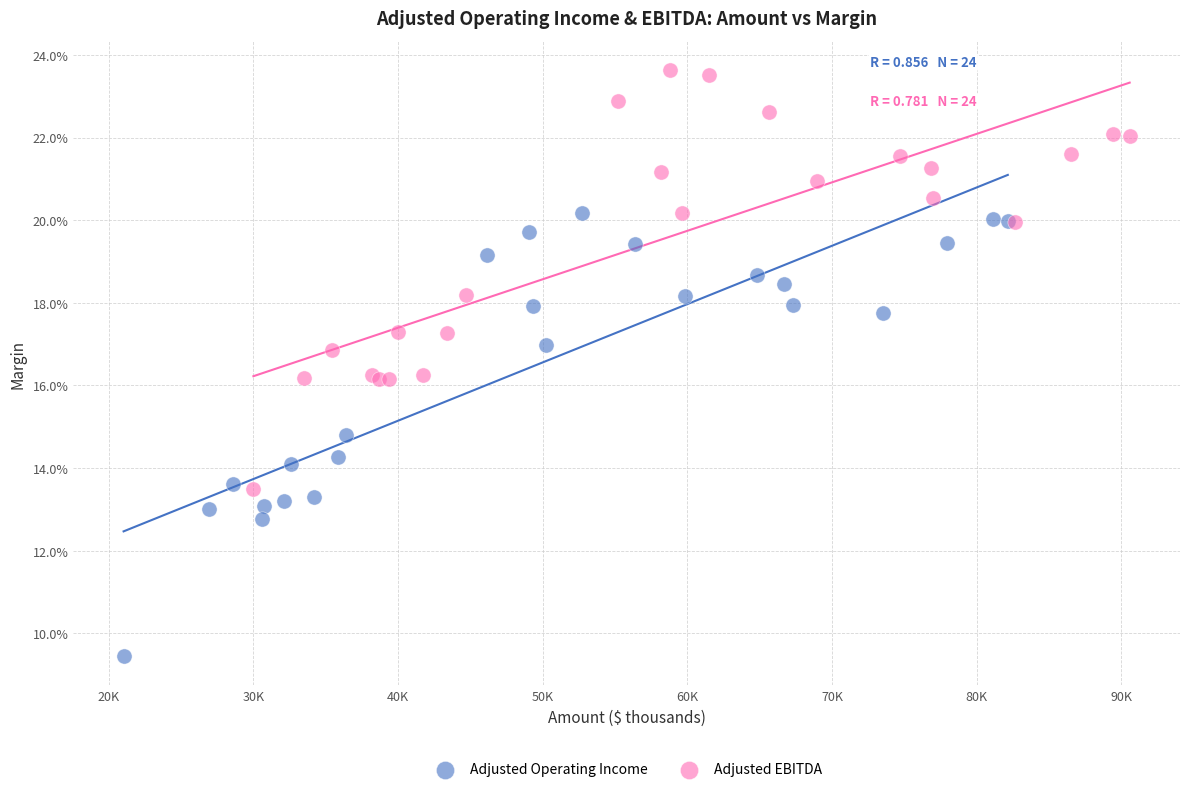

Which series reaches the minimum Y coordinate?

Adjusted Operating Income